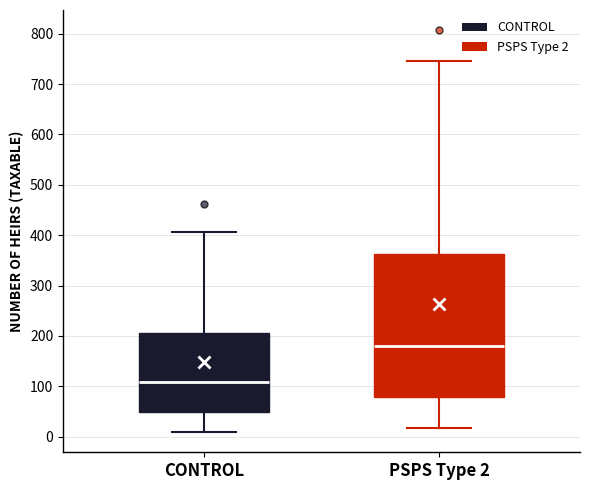

Which box has the lowest median line?

CONTROL